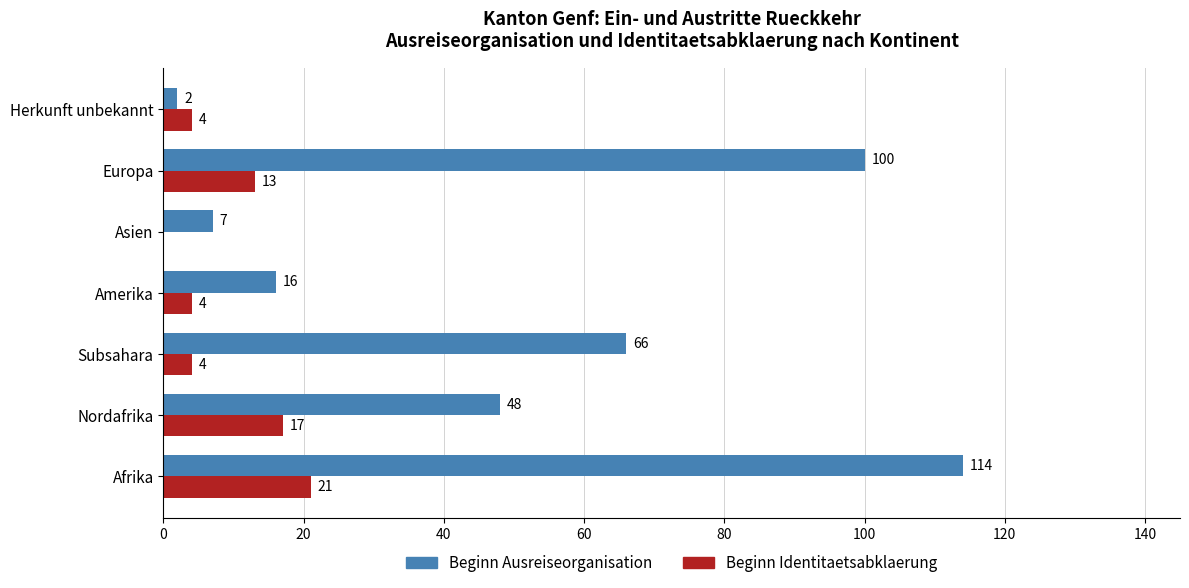

The value of Beginn Identitaetsabklaerung at Nordafrika is 17. True or false?

True